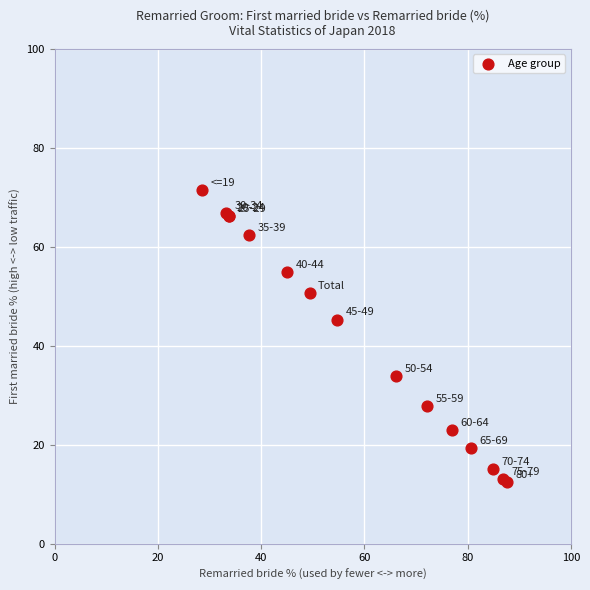

What Y value in the scatter plot is closest to 41?

45.3